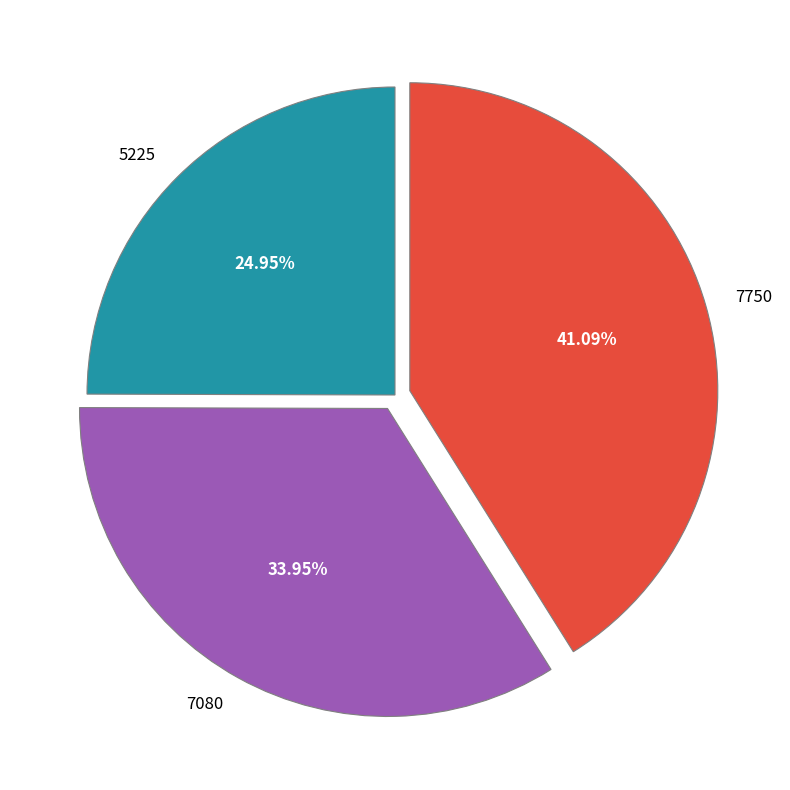

Is there a majority slice in this chart?

No